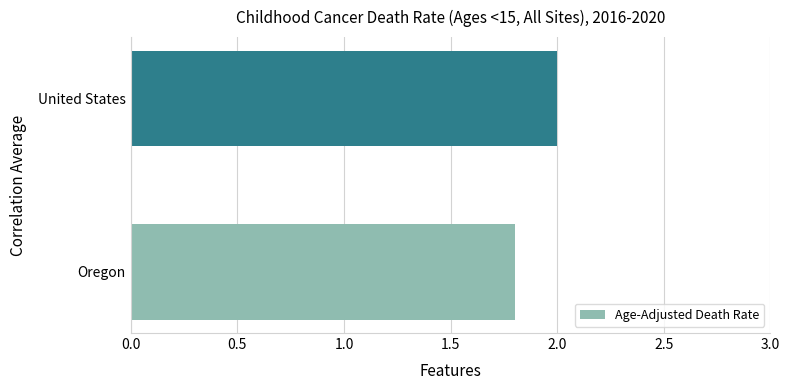

What is the average value?

1.9